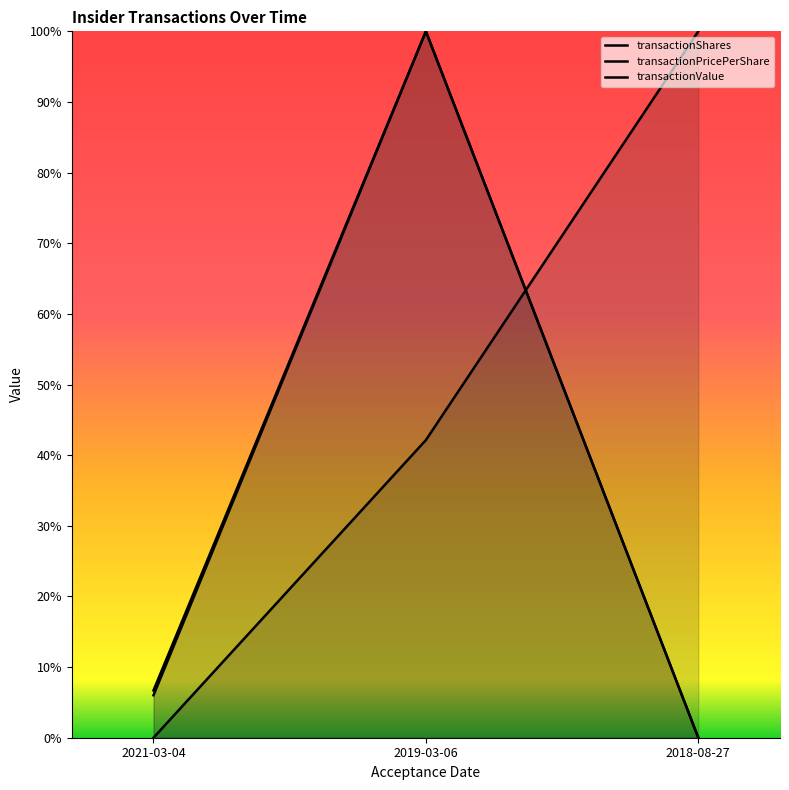

Reading right to left, what are all the values shown in this chart?

transactionShares: 0.0	1.0	0.1
transactionPricePerShare: 1.0	0.4	0.0
transactionValue: 0.0	1.0	0.1